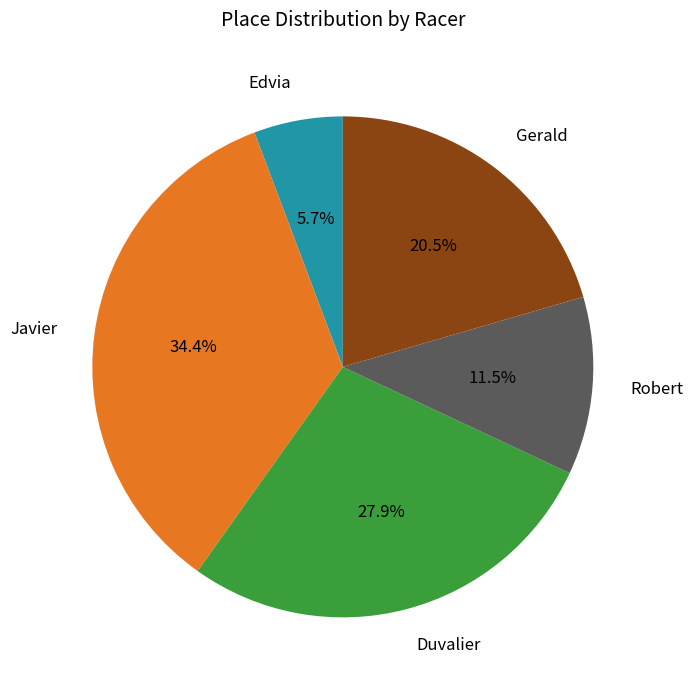

Is there any slice that represents more than half of the pie?

No